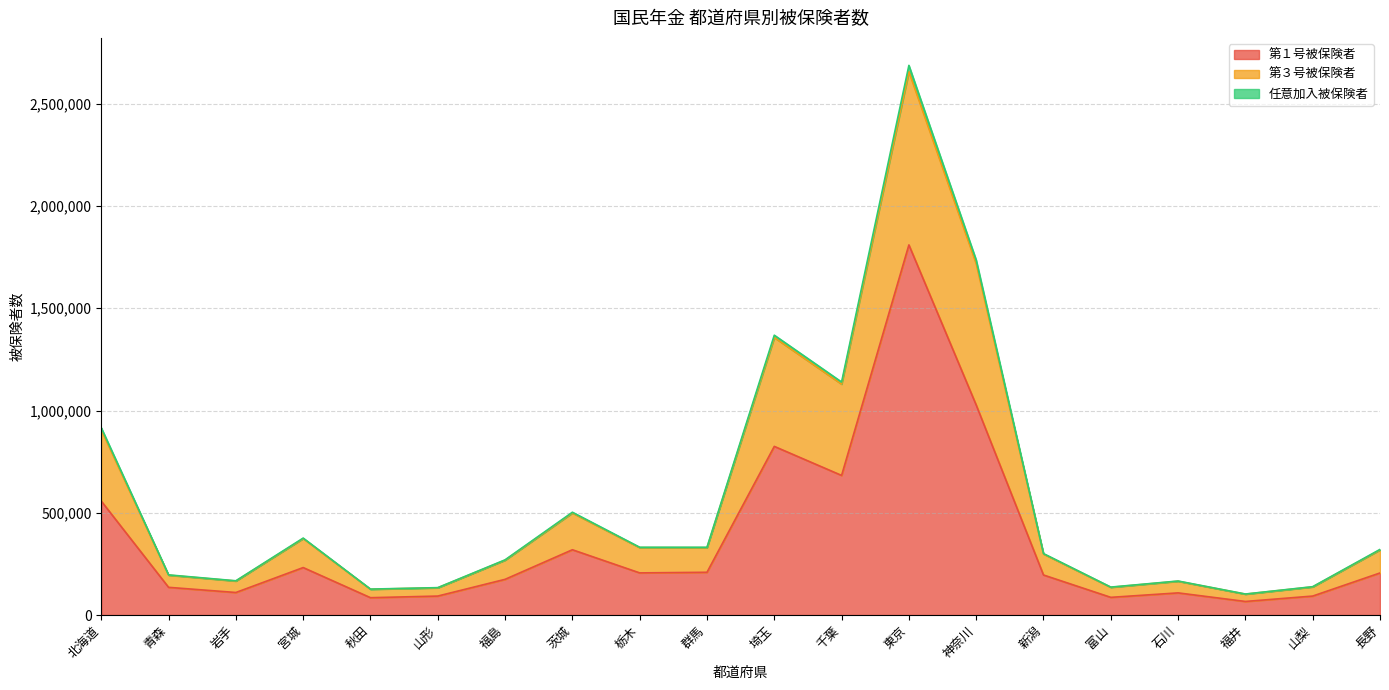

What position from the right is 福井?

3